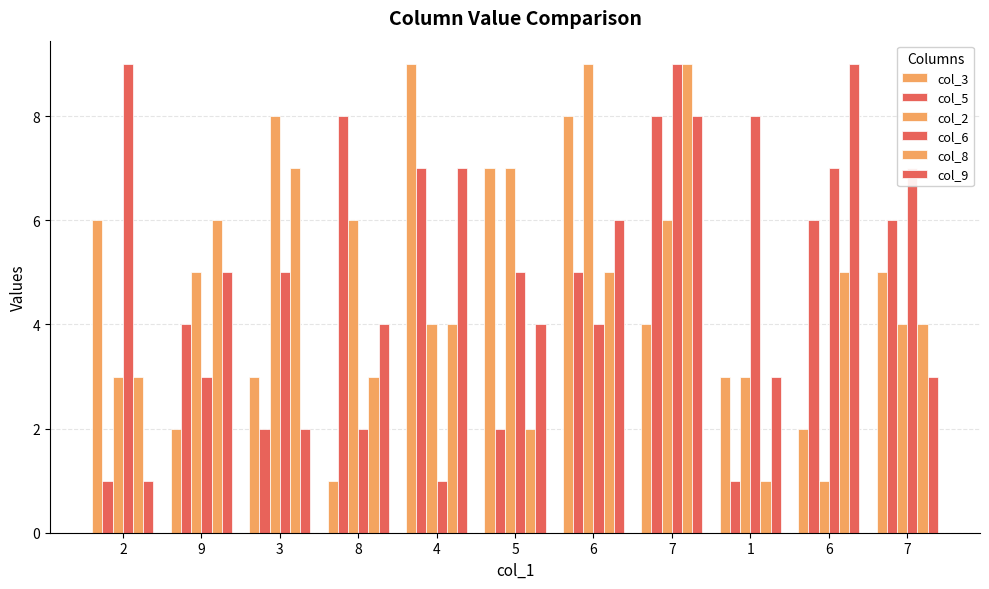

Rank the categories by col_9 value from highest to lowest.

6, 7, 4, 6, 9, 8, 5, 1, 7, 3, 2